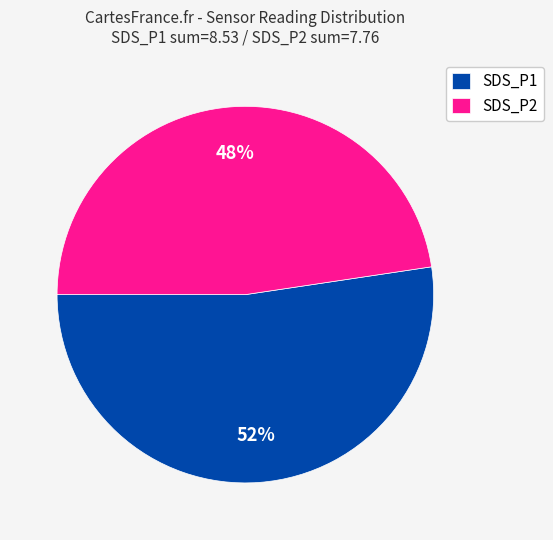

Rank the categories by value from lowest to highest.

SDS_P2, SDS_P1